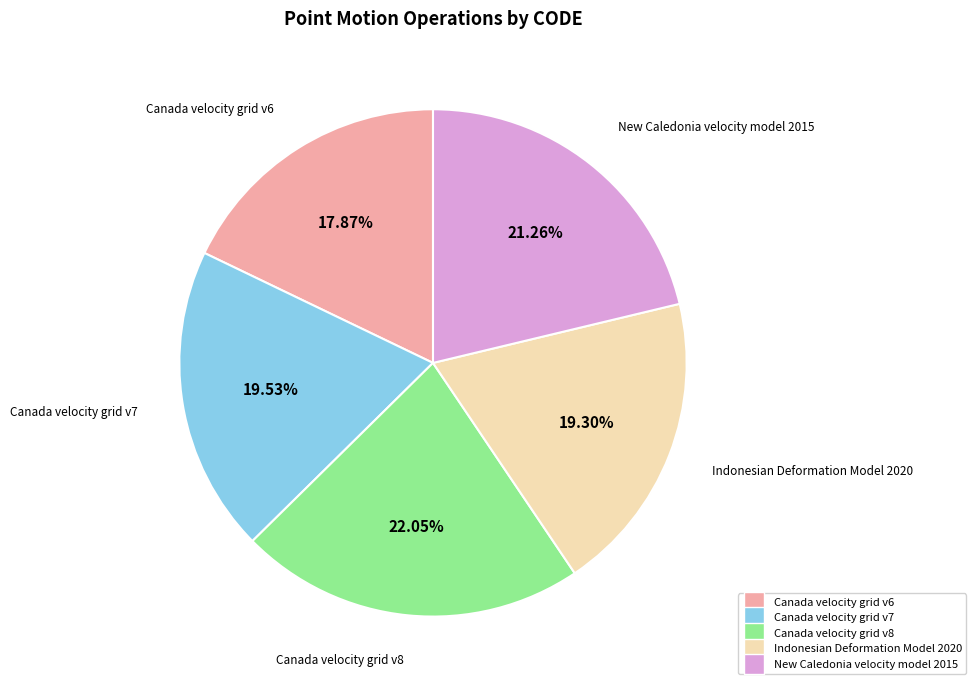

How many segments does this pie chart have?

5